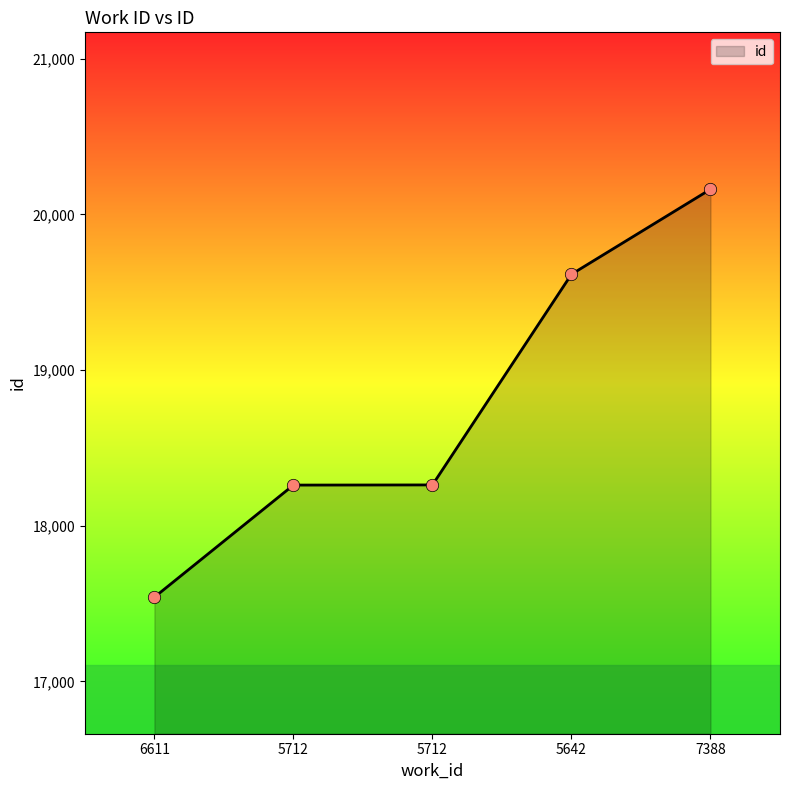

Between 7388 and 5712, which is larger?

7388